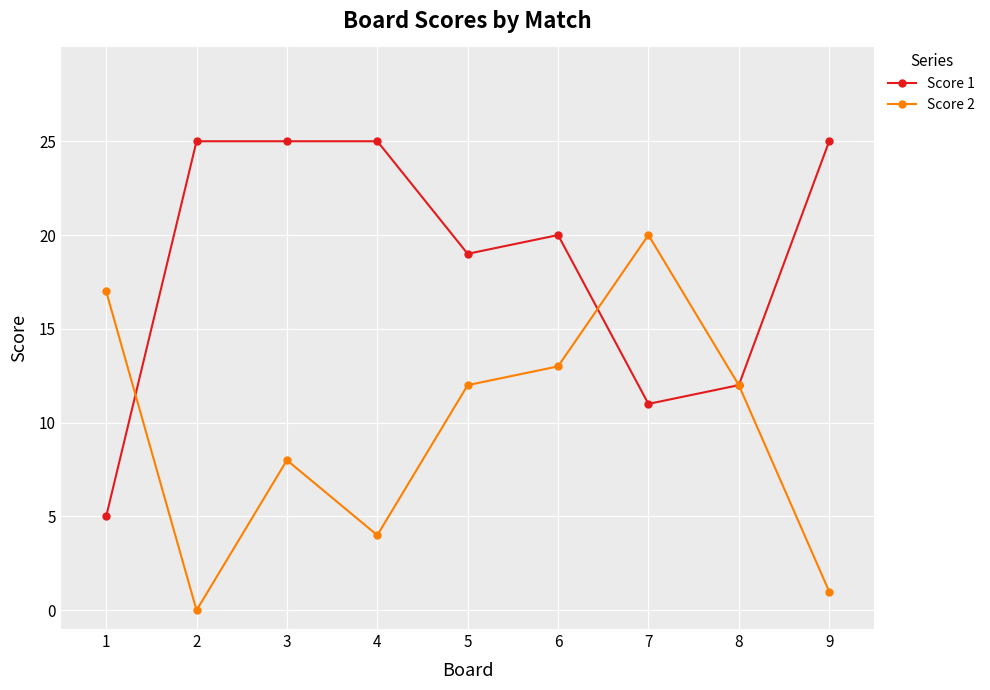

What is the difference between the Score 2 values at 9 and 2?

1